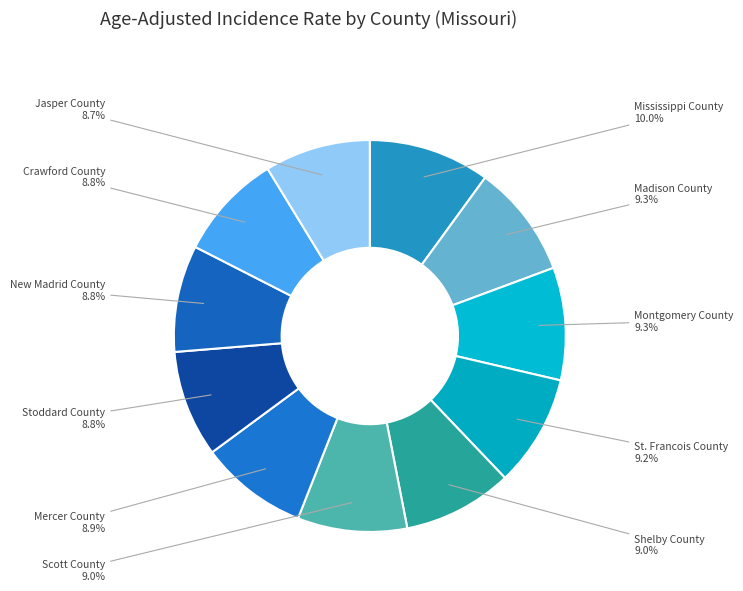

What percentage is the Shelby County slice, to the nearest percent?

9%